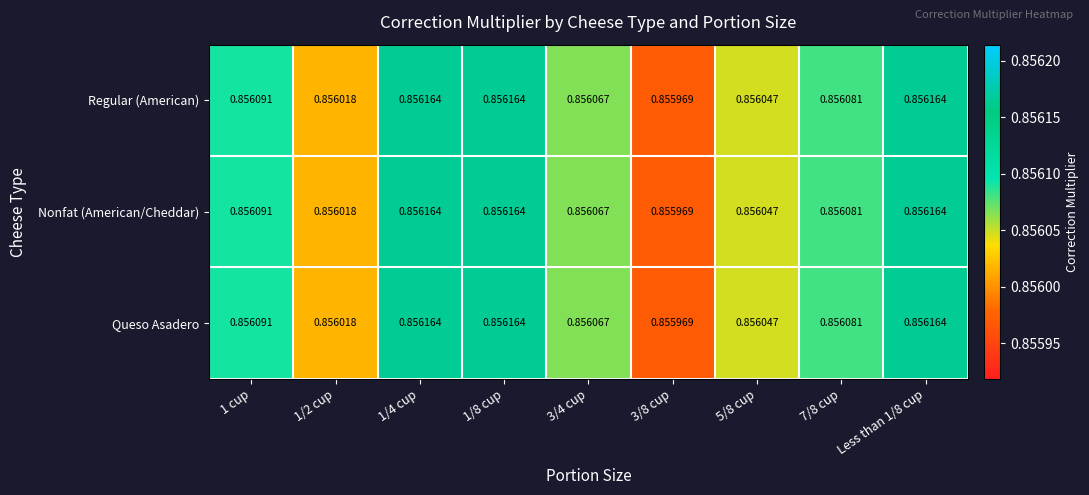

Is the value of Nonfat (American/Cheddar) at 5/8 cup greater than the value of Regular (American) at Less than 1/8 cup?

No